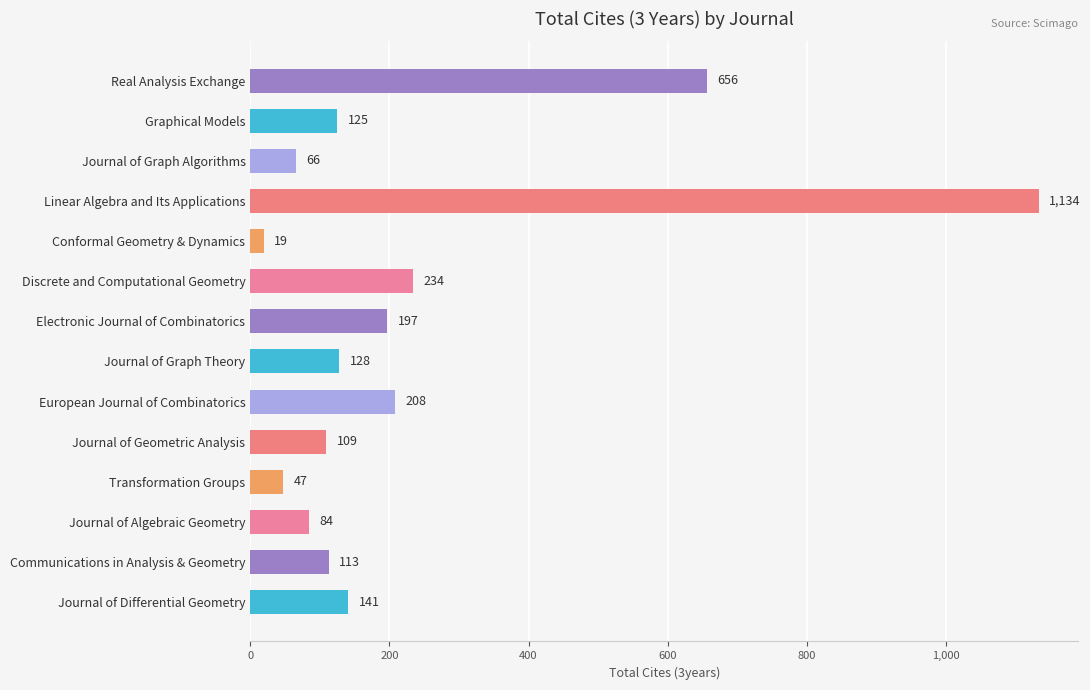

The chart shows a value of 208 at European Journal of Combinatorics. True or false?

True